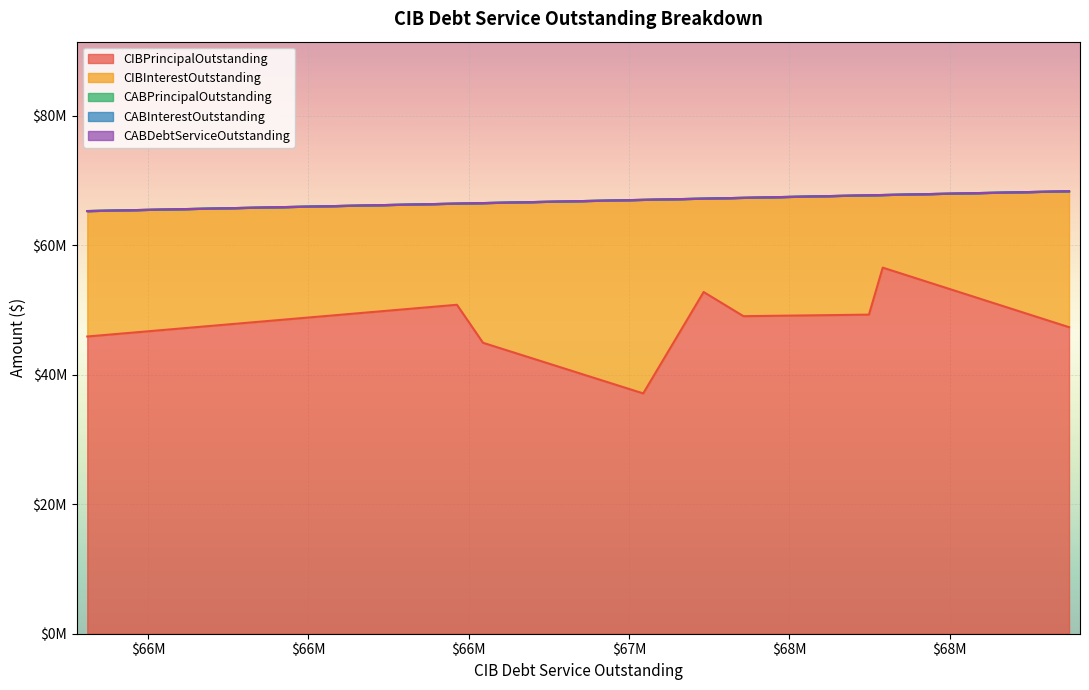

What is the average value of the CIBPrincipalOutstanding series?

48216111.1